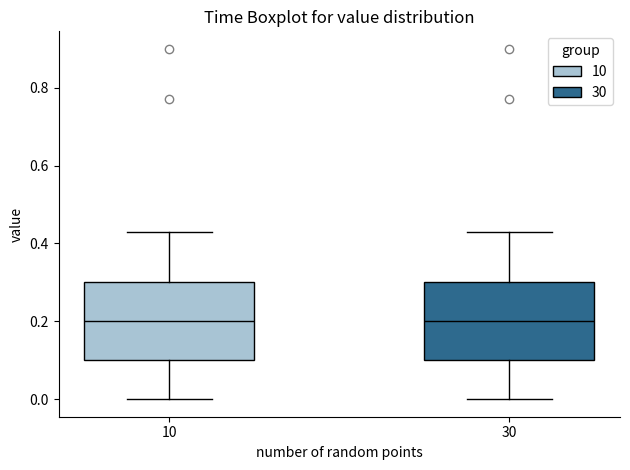

Reading left to right, transcribe this box plot: for each box, give where its median line is, the range the box spans, and where its two whiskers end, as read against the y-axis. The values are not printed on the chart, so give them approximately, as read against the axis.

10: median 0.20, box 0.10 to 0.30, whiskers 0.00 to 0.44
30: median 0.20, box 0.10 to 0.30, whiskers 0.00 to 0.44